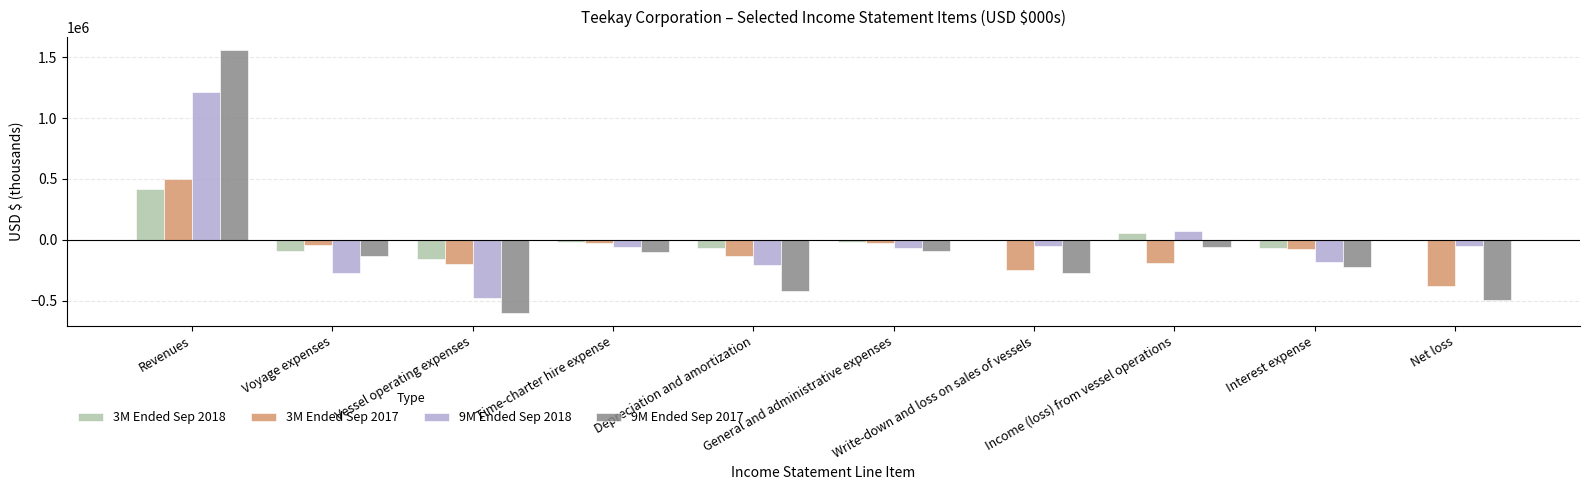

What is the sum of the 9M Ended Sep 2017 values at Write-down and loss on sales of vessels and General and administrative expenses?

-358895